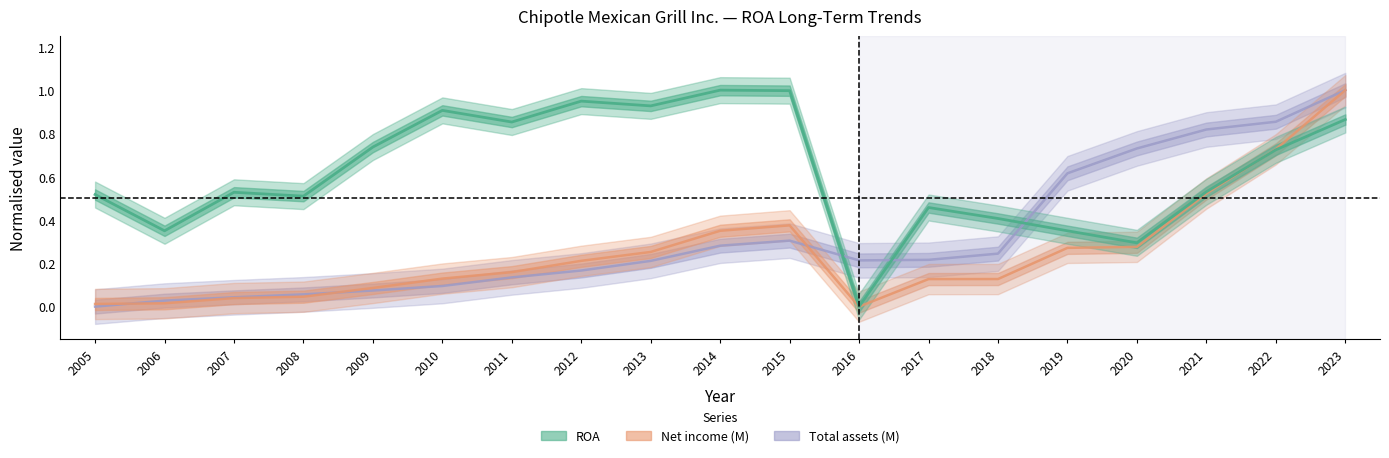

Reading right to left, transcribe all the data shown in this chart.

ROA: 0.9	0.7	0.5	0.3	0.4	0.4	0.5	0.0	1.0	1.0	0.9	0.9	0.9	0.9	0.7	0.5	0.5	0.4	0.5
Net income (M): 1.0	0.7	0.5	0.3	0.3	0.1	0.1	0.0	0.4	0.4	0.3	0.2	0.2	0.1	0.1	0.0	0.0	0.0	0.0
Total assets (M): 1.0	0.9	0.8	0.7	0.6	0.2	0.2	0.2	0.3	0.3	0.2	0.2	0.1	0.1	0.1	0.1	0.0	0.0	0.0